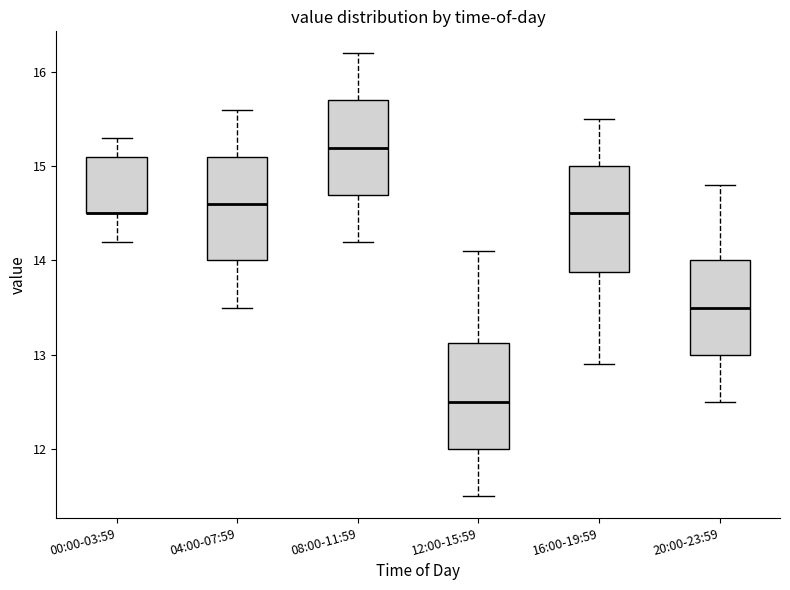

Where is the lower edge of the box for 16:00-19:59 on the y-axis? The values are not printed on the chart, so give them approximately, as read against the axis.

13.9